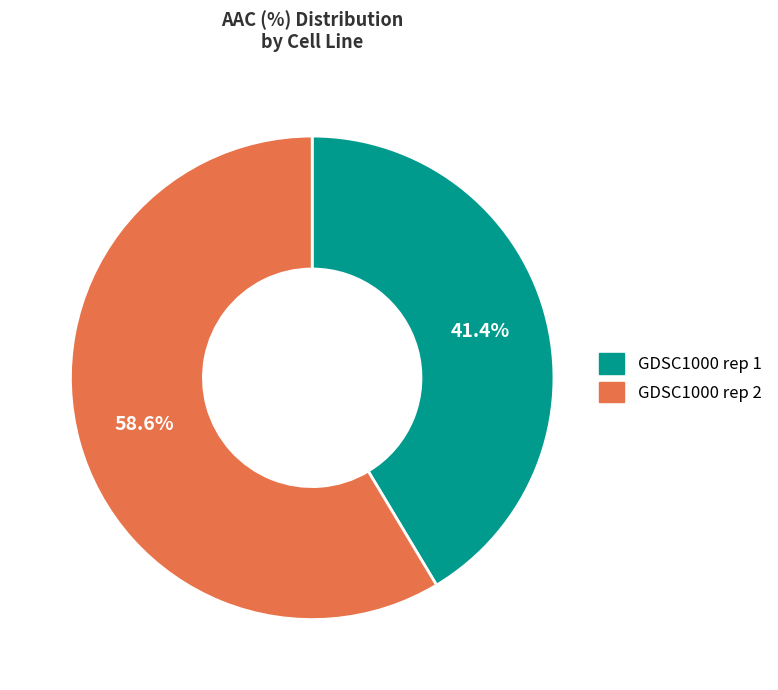

To the nearest percent, what portion does GDSC1000 rep 1 represent?

41%